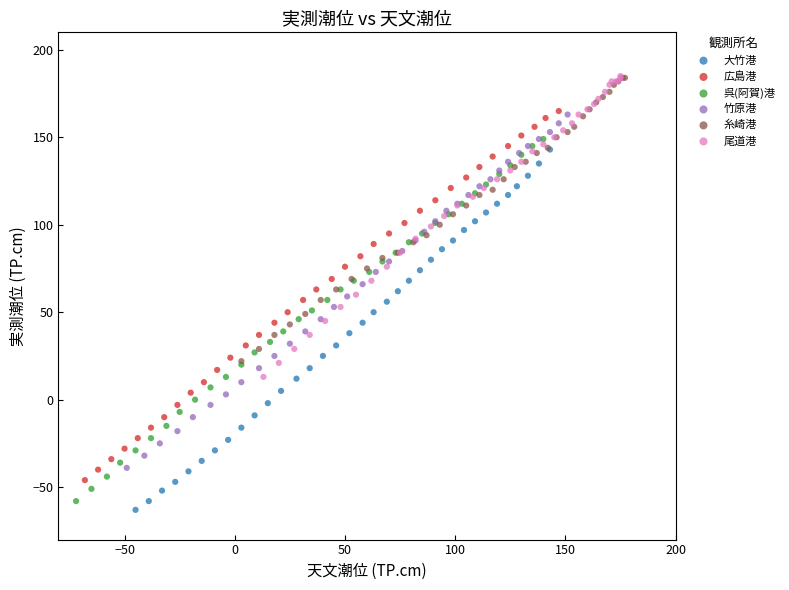

Which series has the largest Y range (max minus min)?

広島港